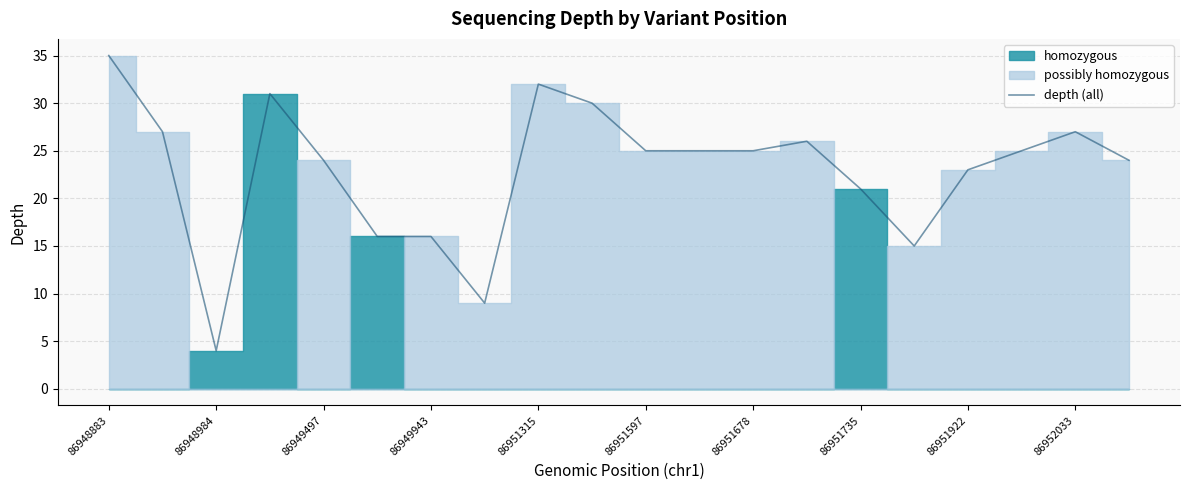

Is it true that depth (all) equals 55 at 86951315?

False